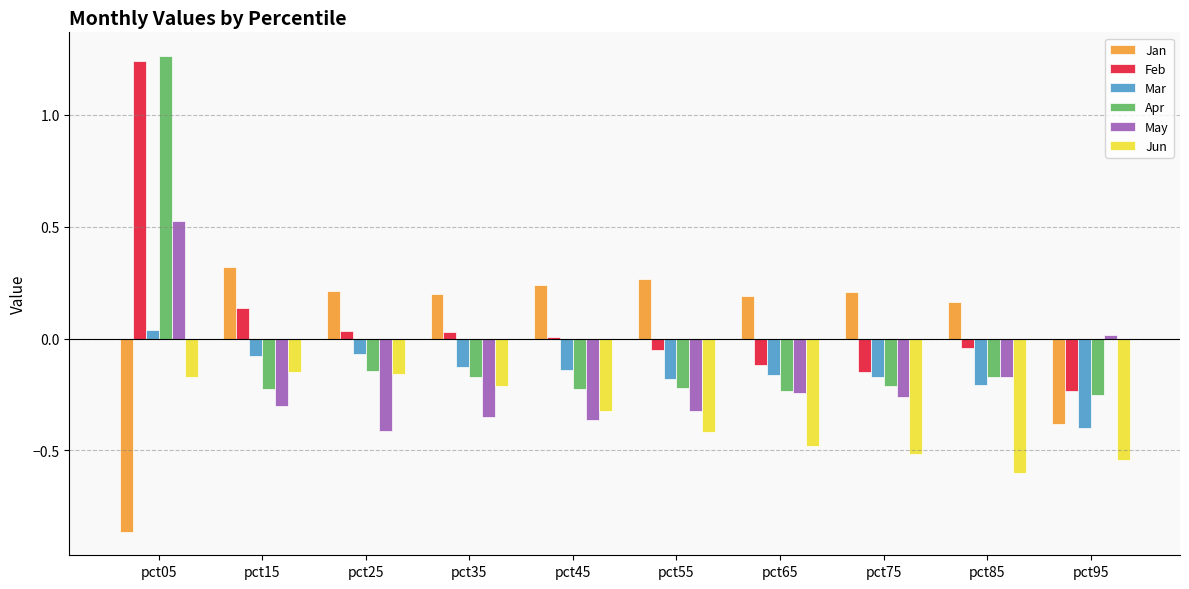

How many positive values does the May series have?

2